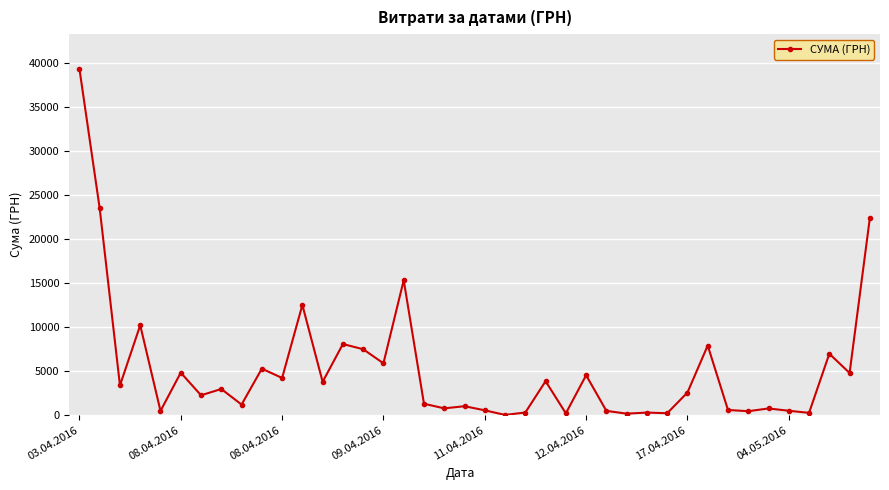

True or false: there are more than 0 points higher than both neighbors.

True